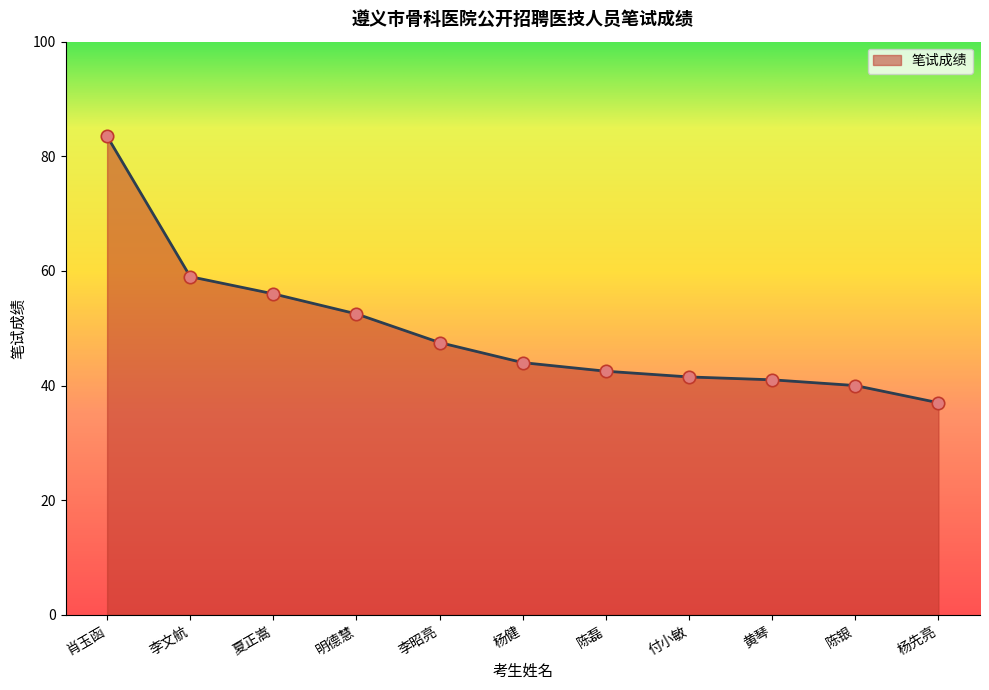

What is the change in value from 夏正嵩 to 黄琴?

-15.0